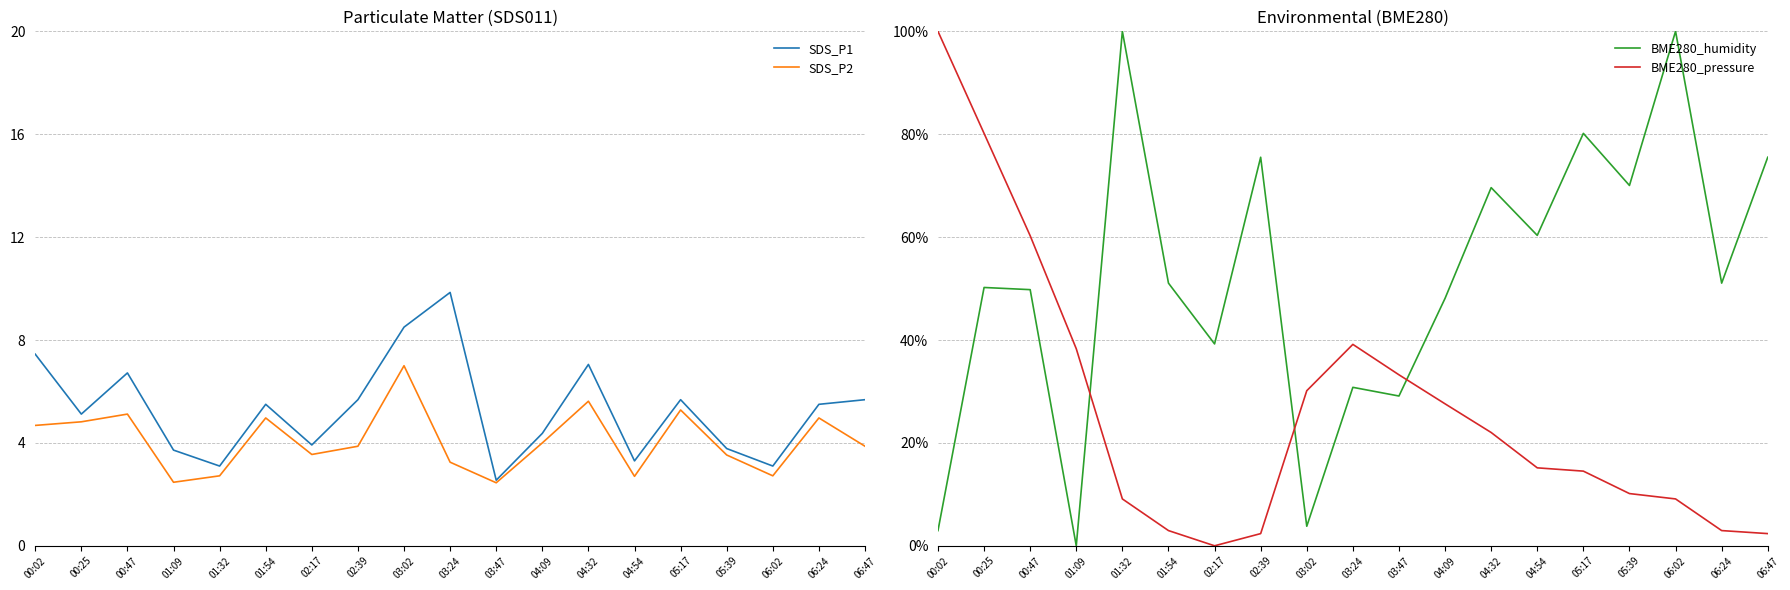

Which series has the largest range (max minus min)?

BME280_humidity